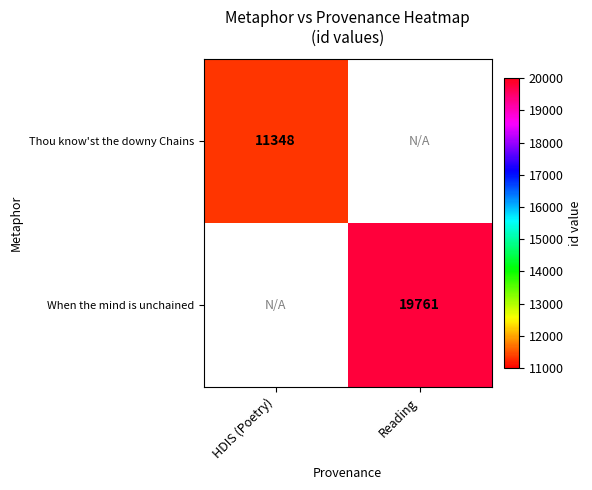

The value of When the mind is unchained at Reading is 8938. True or false?

False